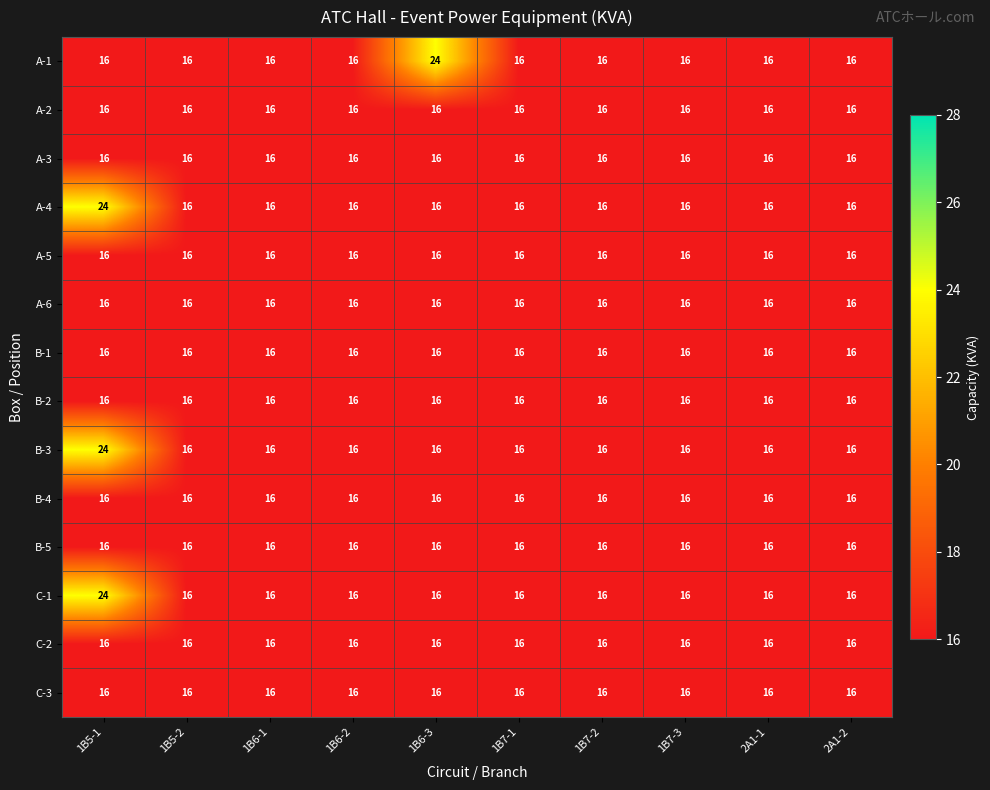

What is the spread (max minus min) of values at 1B6-3?

8